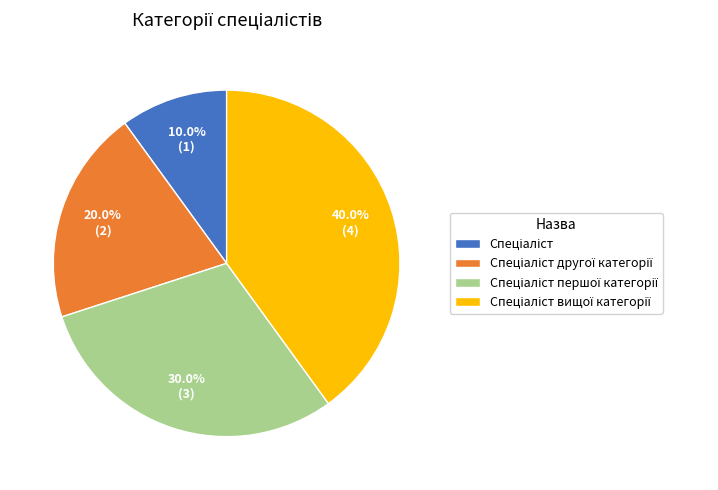

Does any single category account for the majority?

No